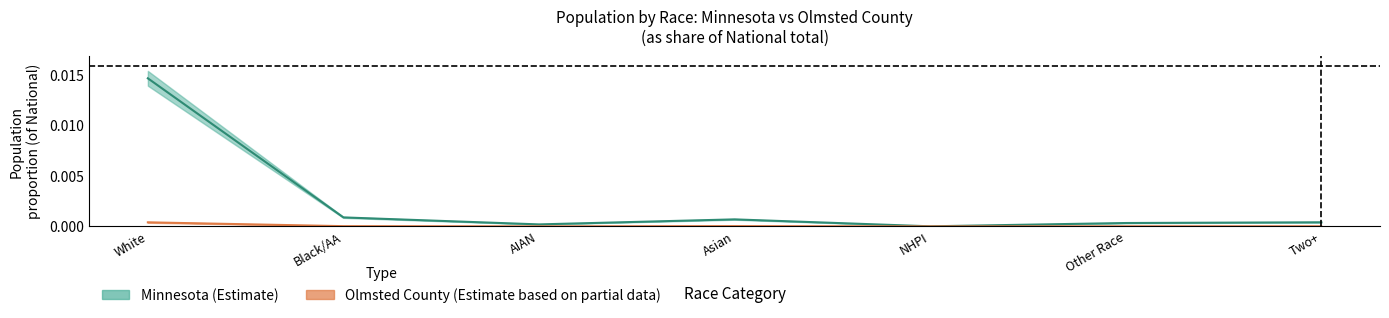

The value of This Area at AIAN is 0.0. True or false?

False